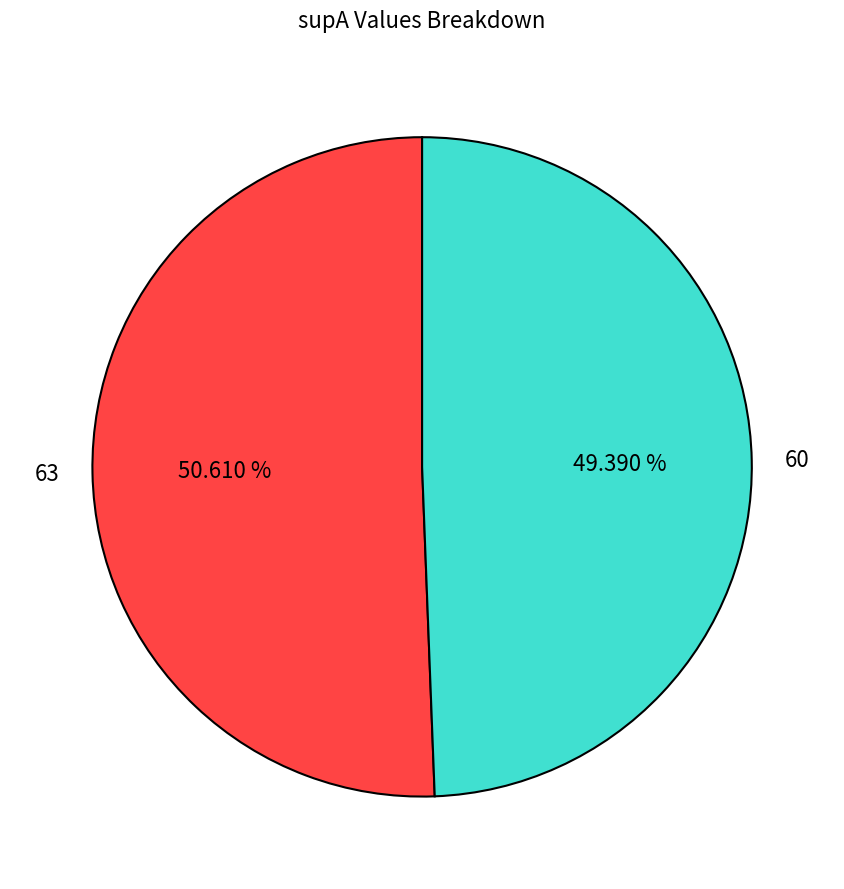

Is it true that 60 is 36% of the pie?

False